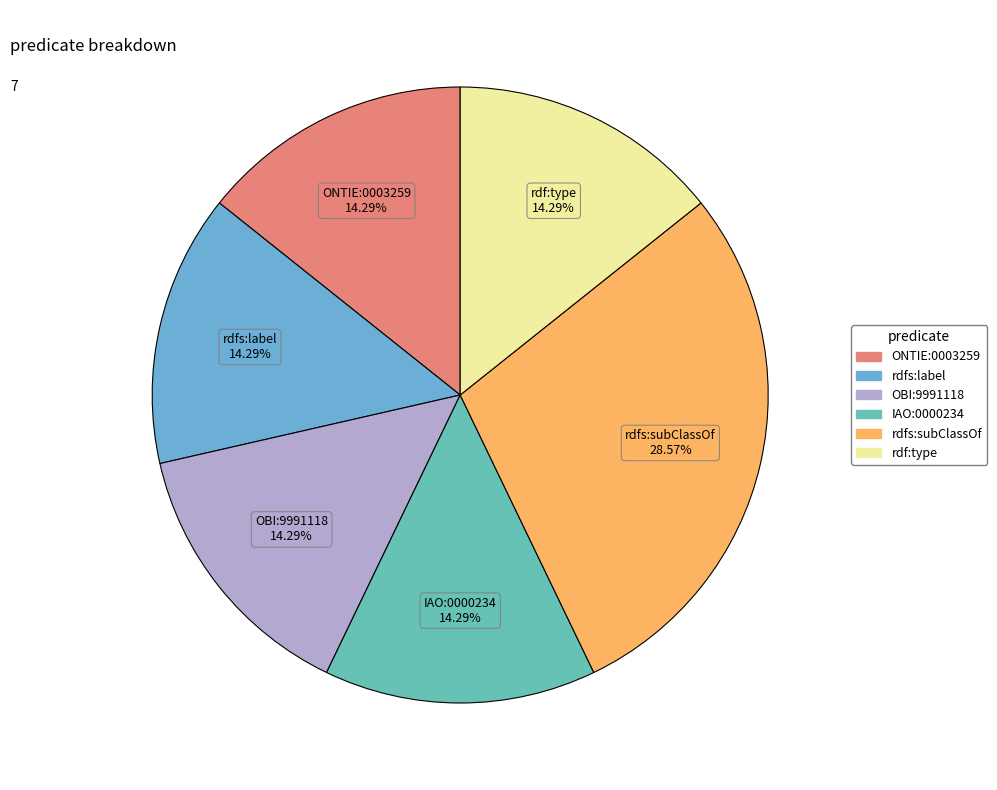

Does IAO:0000234 account for over 50% of the chart?

No